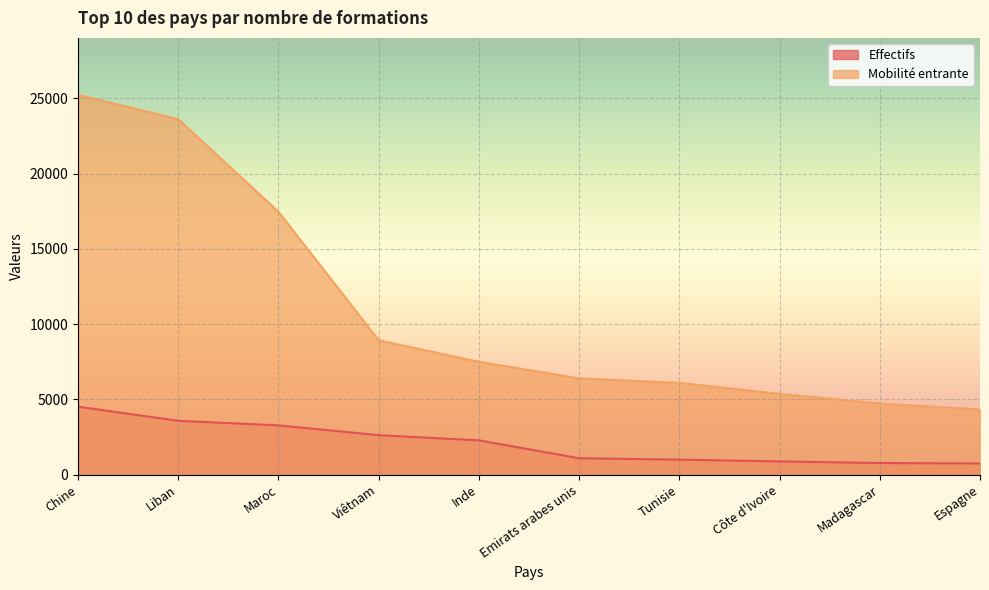

At which label is Mobilité entrante closest to 14779?

Maroc